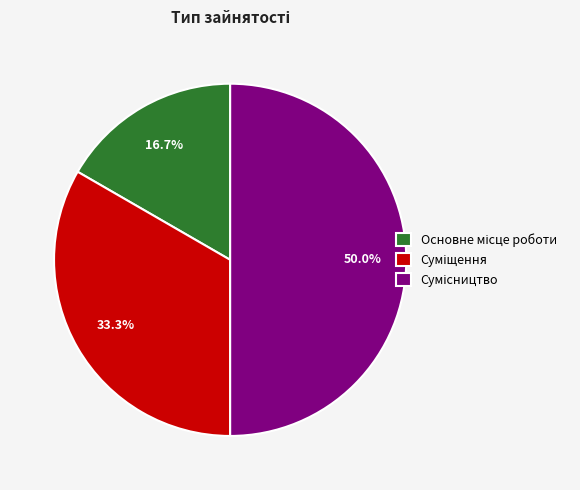

To the nearest percent, what portion does Основне місце роботи represent?

17%